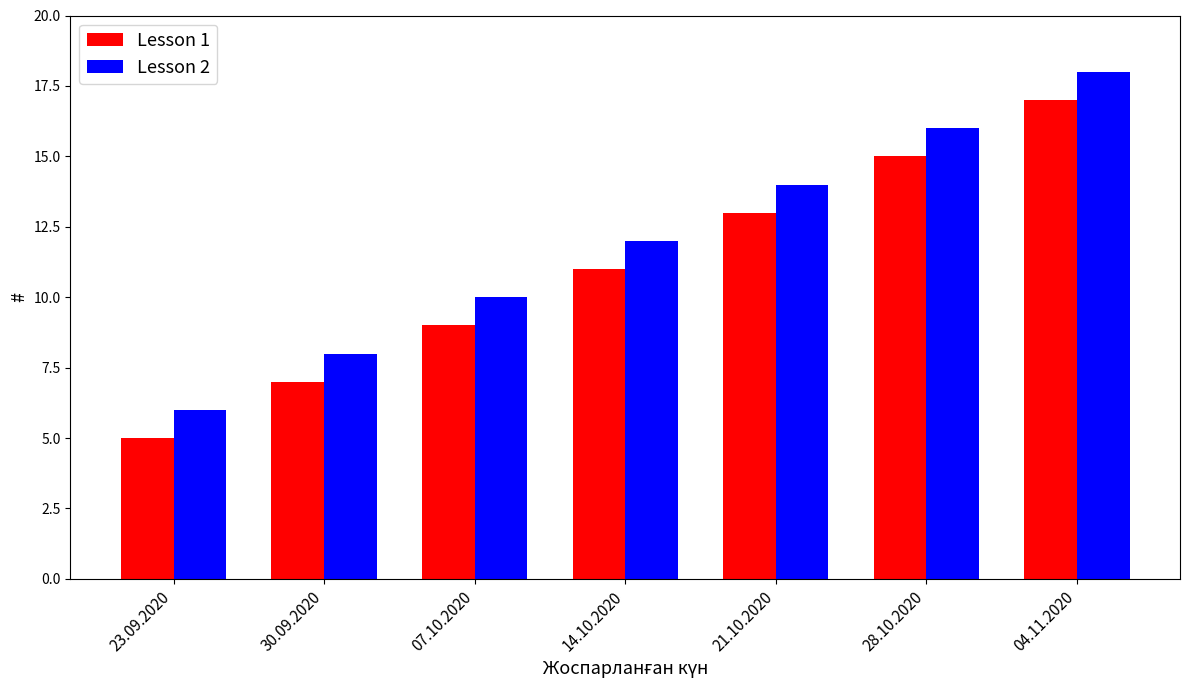

What is the lowest value of the Lesson 2 series?

6